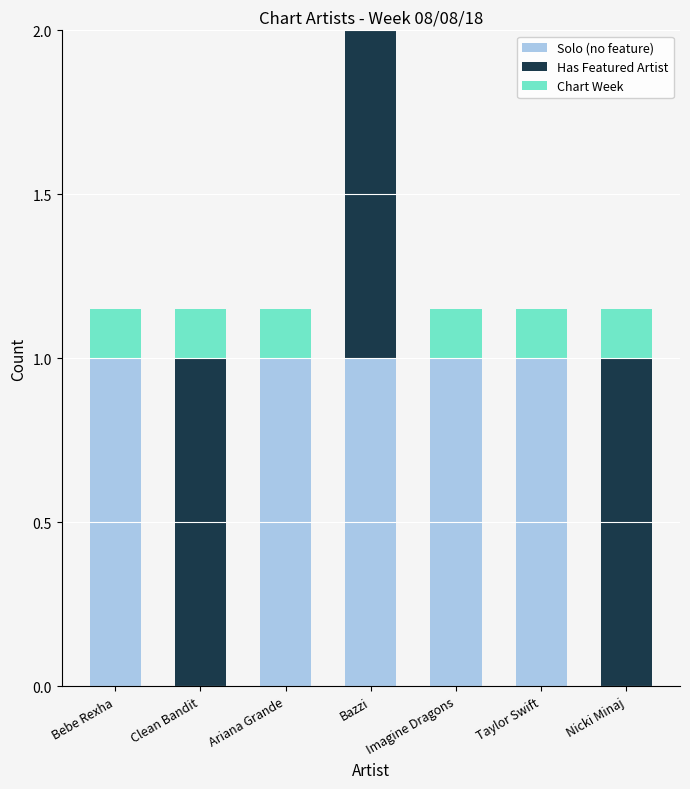

Reading left to right, what are all the values shown in this chart?

Solo (no feature): Bebe Rexha=1.0	Clean Bandit=0.0	Ariana Grande=1.0	Bazzi=1.0	Imagine Dragons=1.0	Taylor Swift=1.0	Nicki Minaj=0.0
Has Featured Artist: Bebe Rexha=0.0	Clean Bandit=1.0	Ariana Grande=0.0	Bazzi=1.0	Imagine Dragons=0.0	Taylor Swift=0.0	Nicki Minaj=1.0
Chart Week: Bebe Rexha=0.1	Clean Bandit=0.1	Ariana Grande=0.1	Bazzi=0.1	Imagine Dragons=0.1	Taylor Swift=0.1	Nicki Minaj=0.1